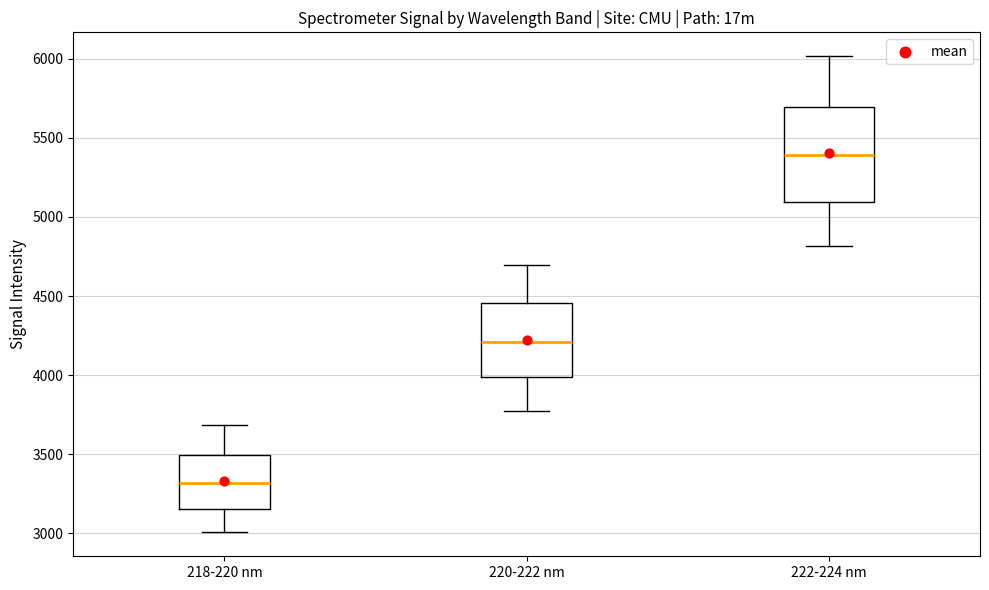

Reading left to right, transcribe this box plot: for each box, give where its median line is, the range the box spans, and where its two whiskers end, as read against the y-axis. The values are not printed on the chart, so give them approximately, as read against the axis.

218-220 nm: median 3300, box 3150 to 3500, whiskers 3000 to 3700
220-222 nm: median 4200, box 4000 to 4450, whiskers 3750 to 4700
222-224 nm: median 5400, box 5100 to 5700, whiskers 4800 to 6000